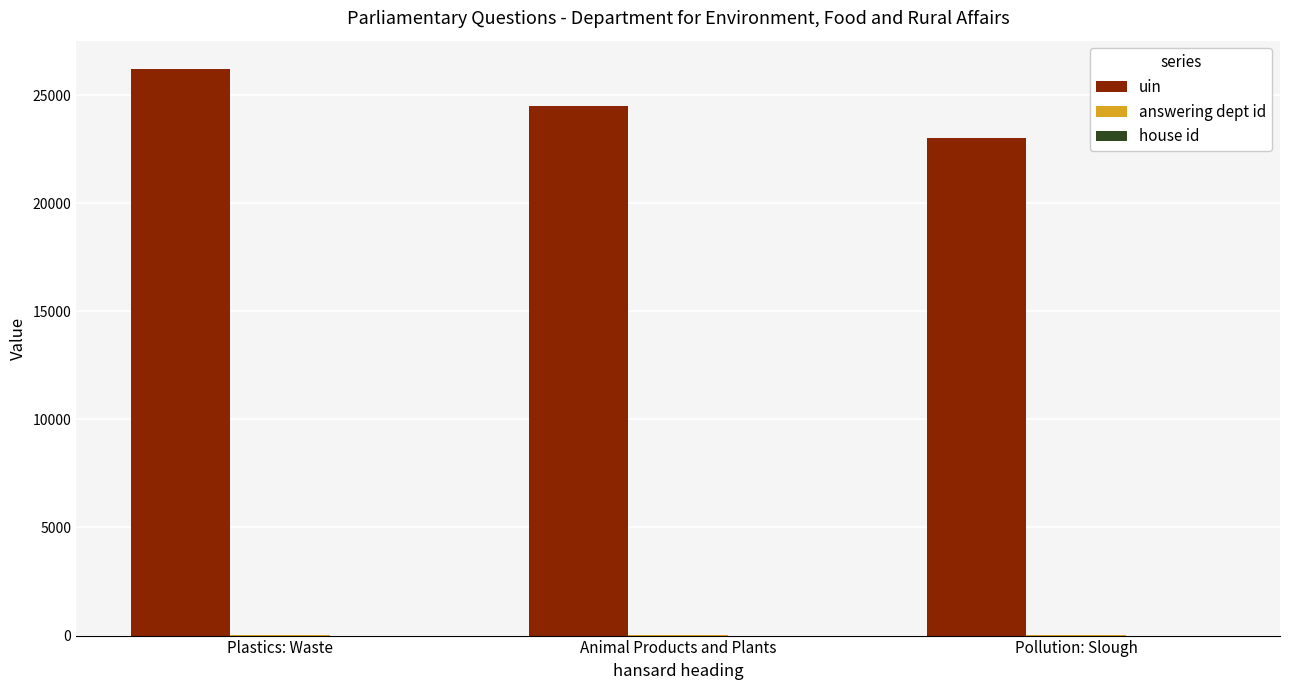

True or false: uin has a value of 23009 at Pollution: Slough.

True